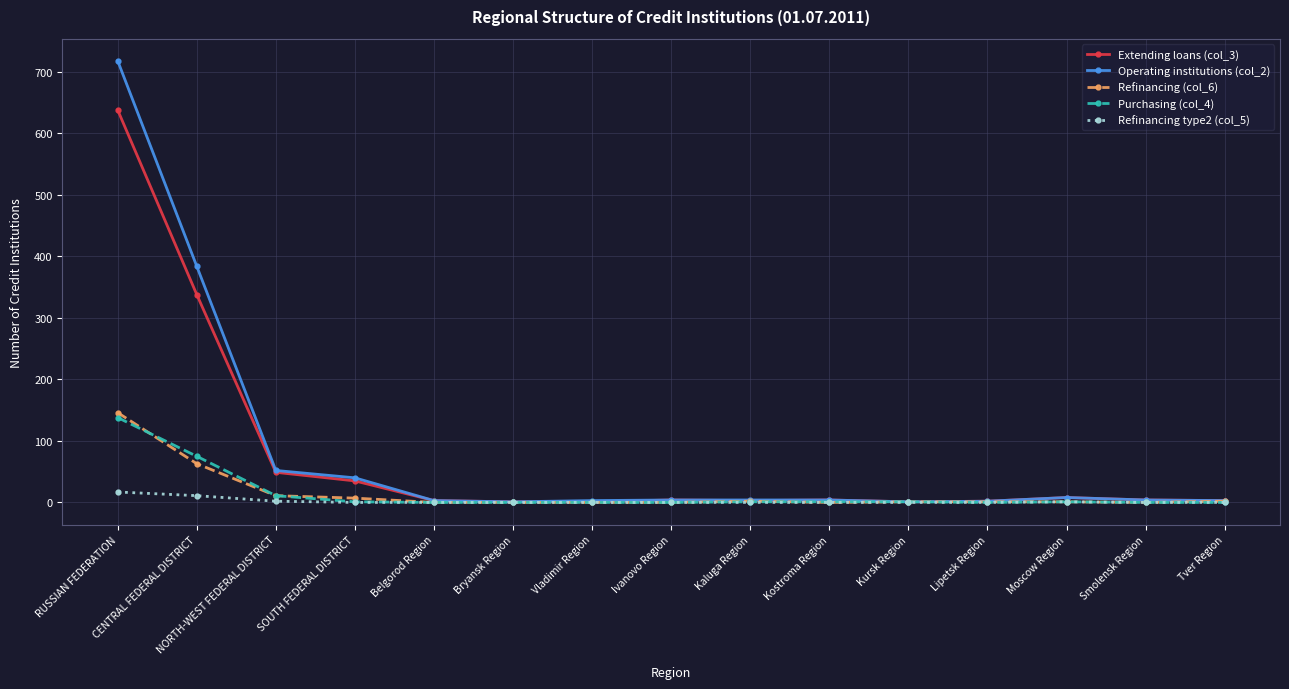

The Refinancing (col_6) series shows 0 at Vladimir Region. True or false?

True